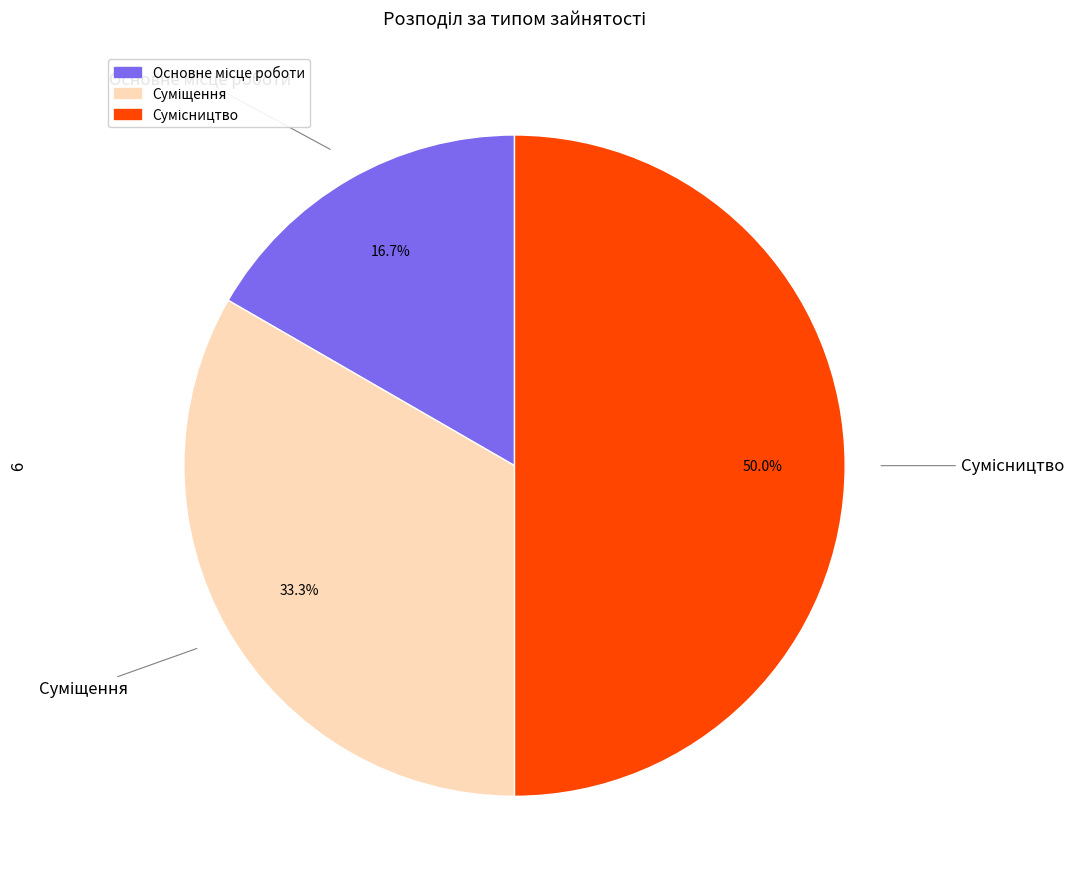

Which slice is the smallest?

Основне місце роботи